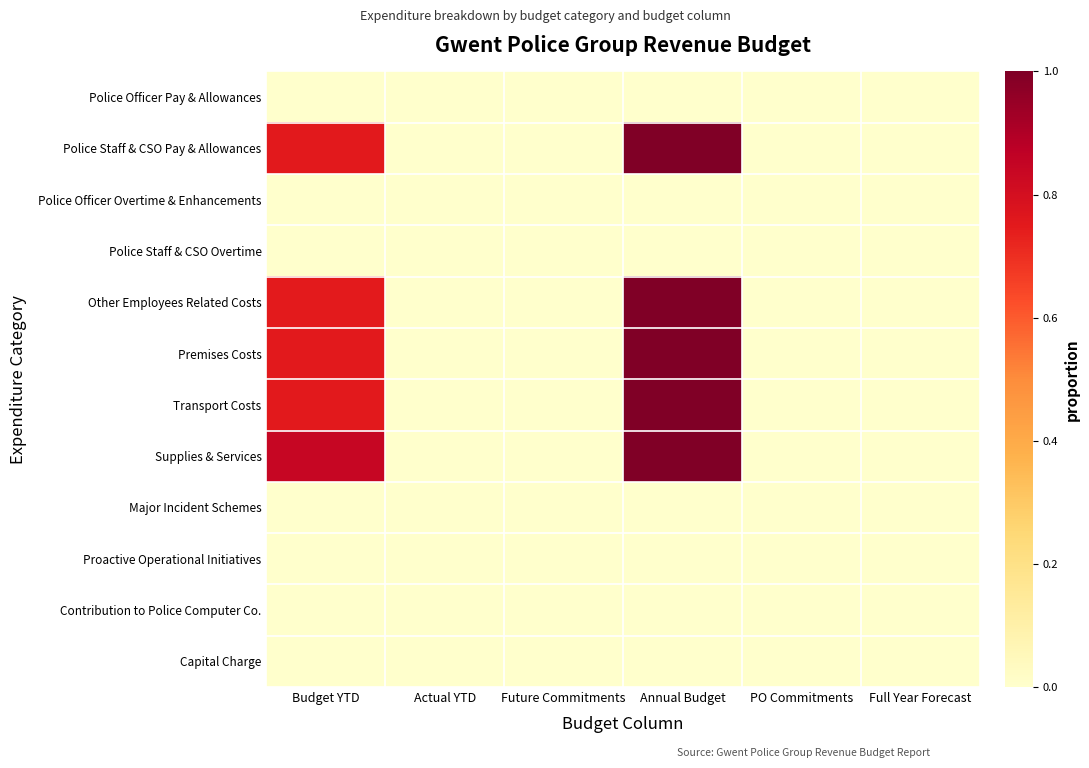

What is the greatest value displayed?

1.0